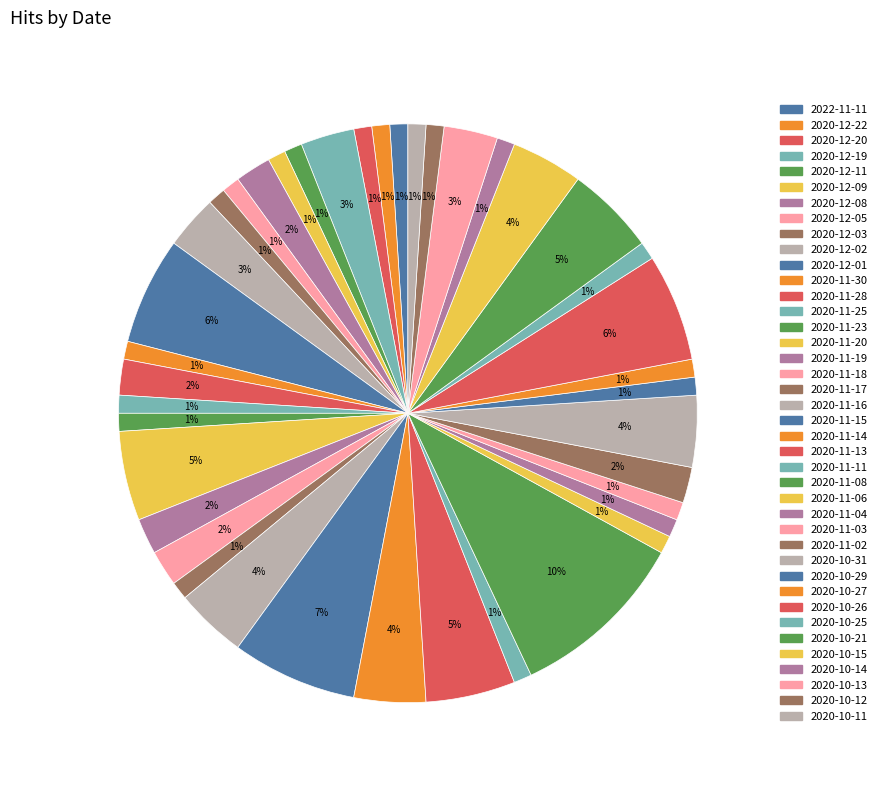

How many segments does this pie chart have?

40